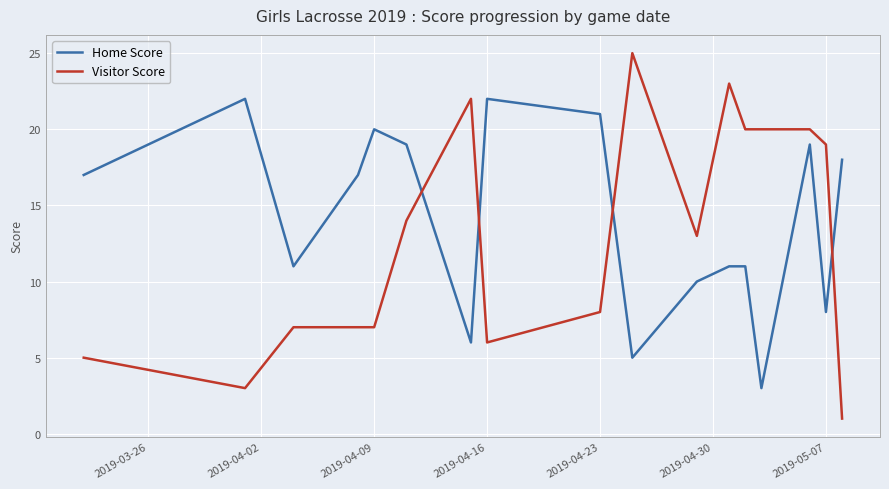

Which series has the largest range (max minus min)?

Visitor Score